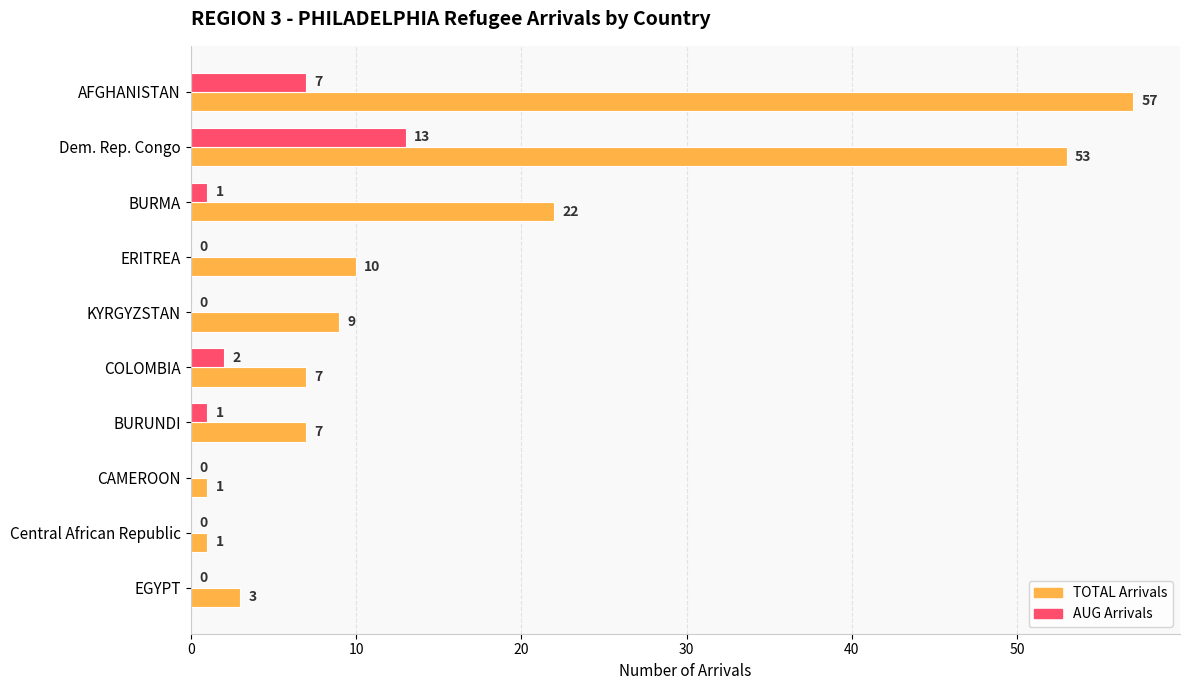

At which category is the sum across all series the highest?

Dem. Rep. Congo